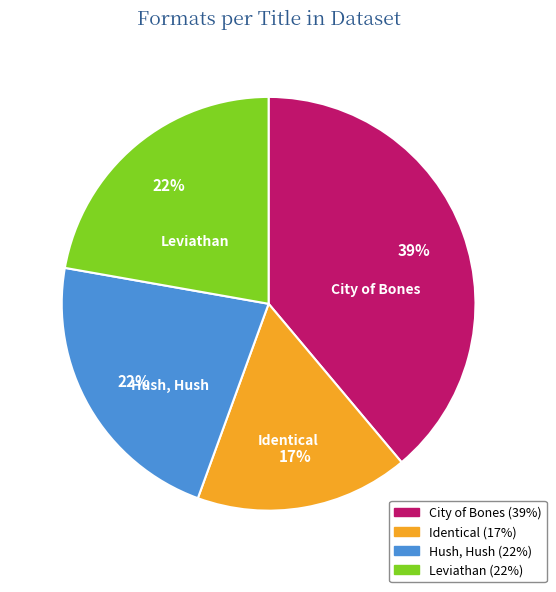

How many slices are in this pie chart?

4